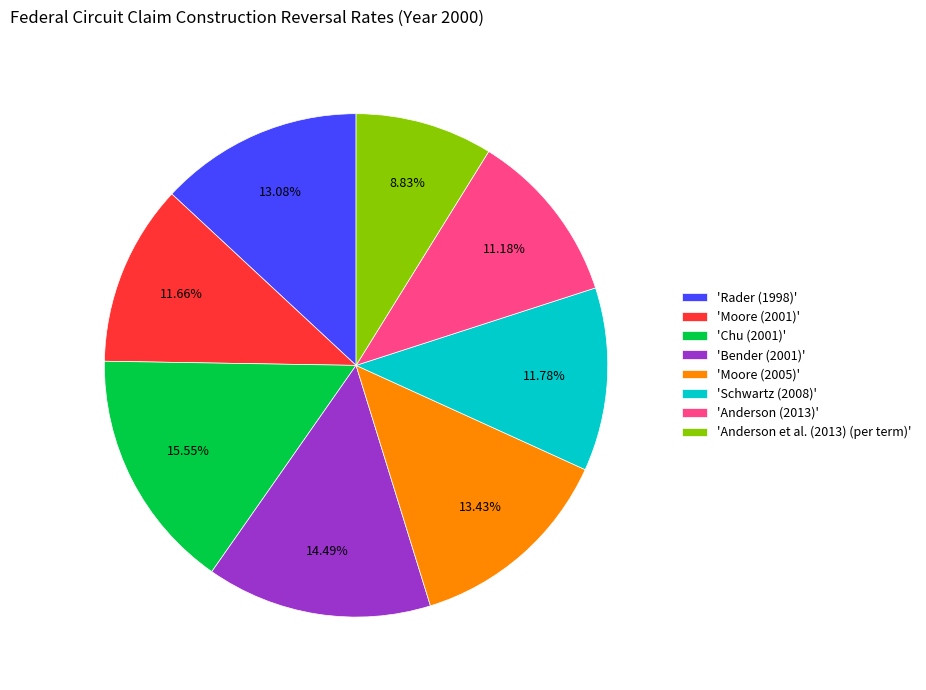

Is there a majority slice in this chart?

No